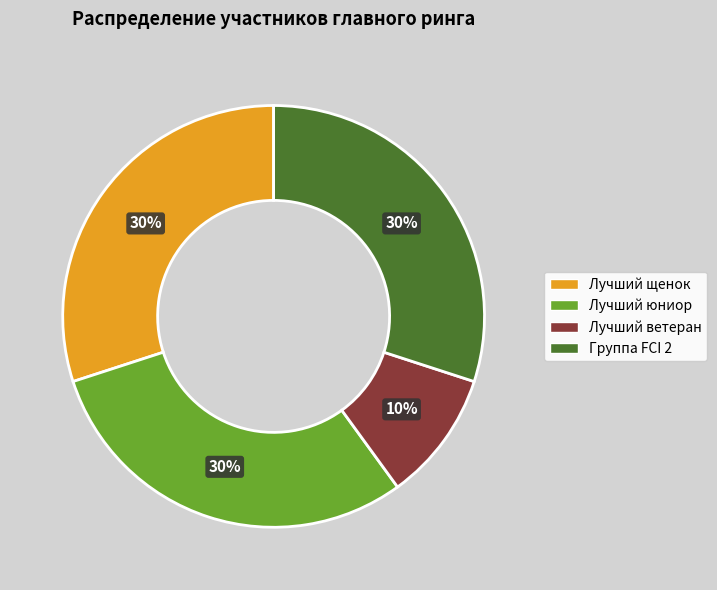

Does any single category account for the majority?

No